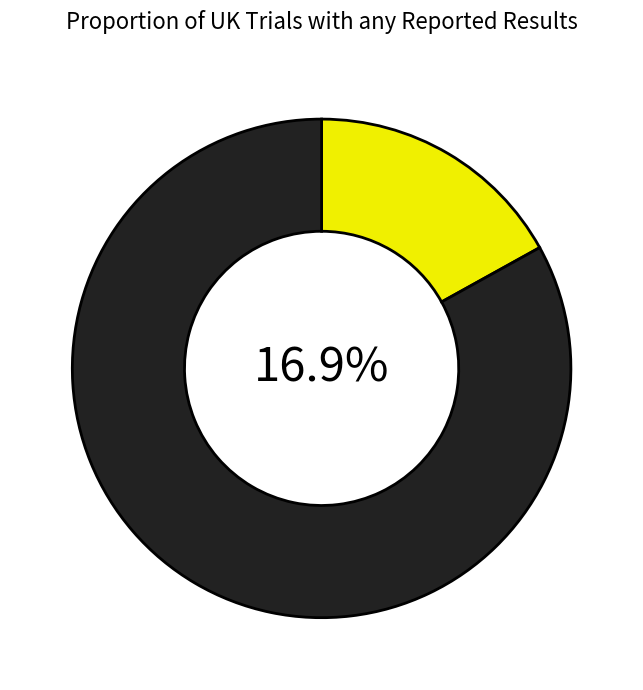

What percentage is the 2 slice, to the nearest percent?

17%